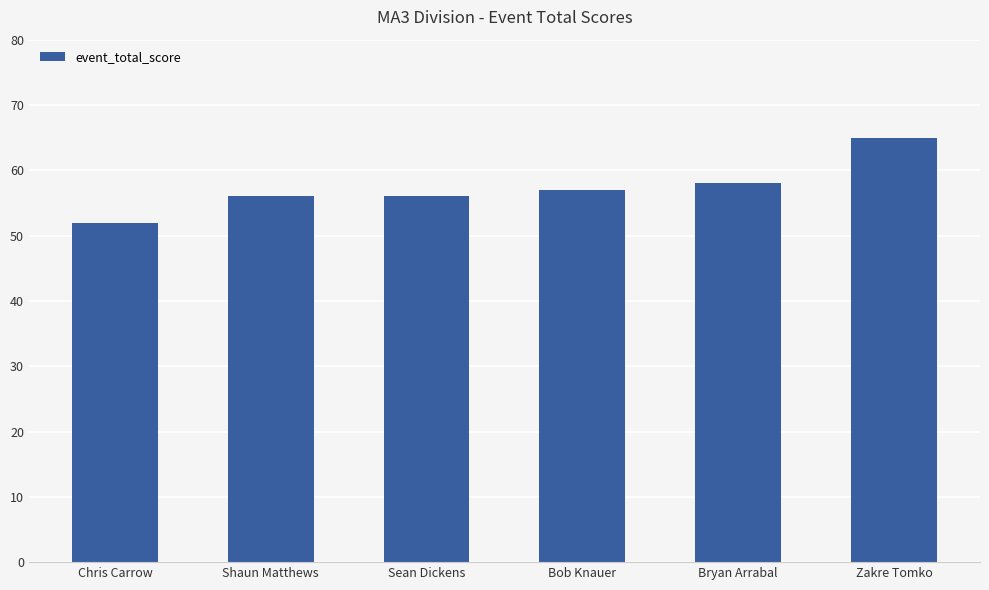

What is the label of the 6th bar from the left?

Zakre Tomko